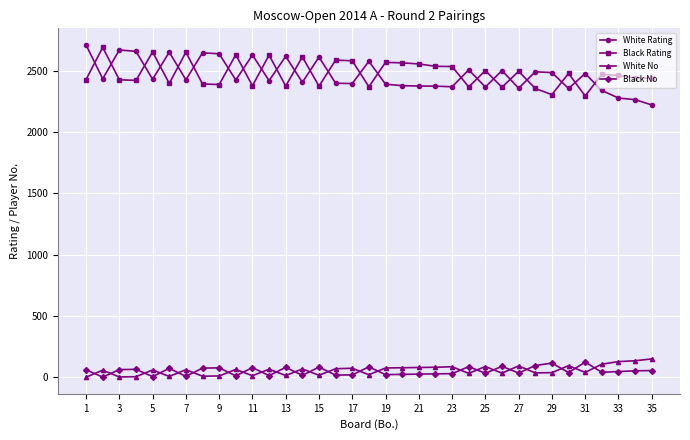

At how many categories does at least one series exceed 1421?

35